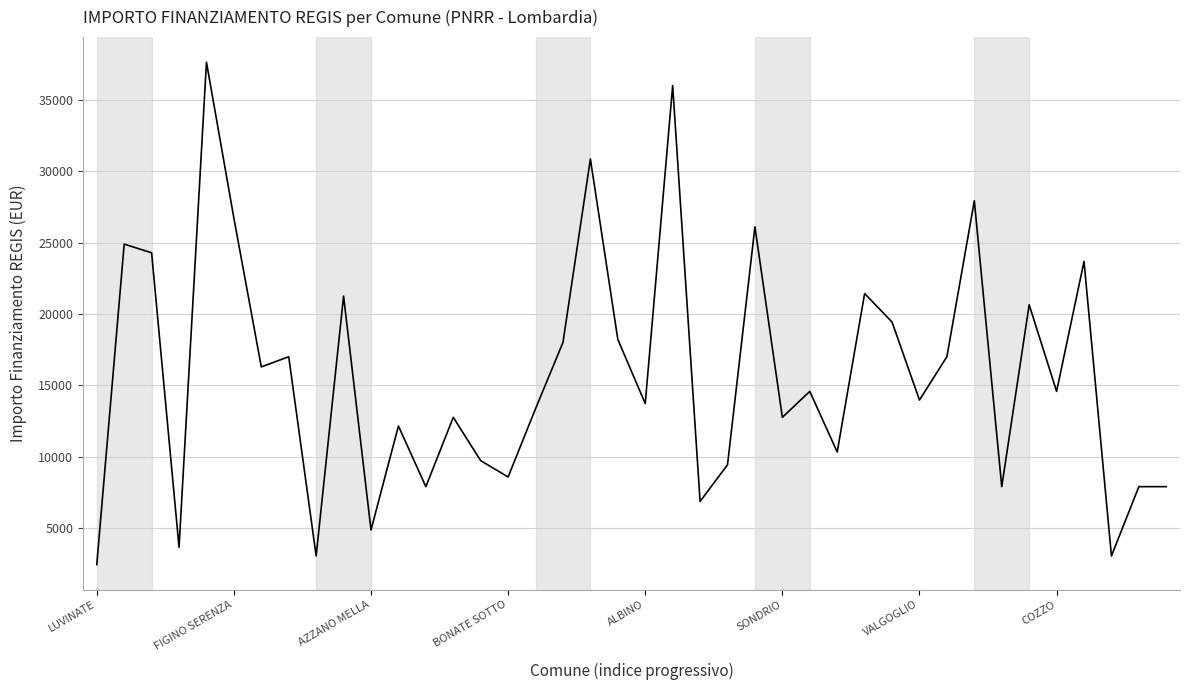

What is the minimum value shown in the chart?

2428